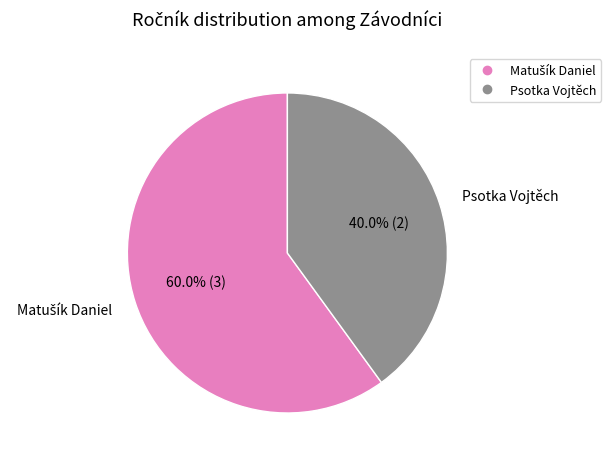

What is the smallest slice in the pie chart?

Psotka Vojtěch